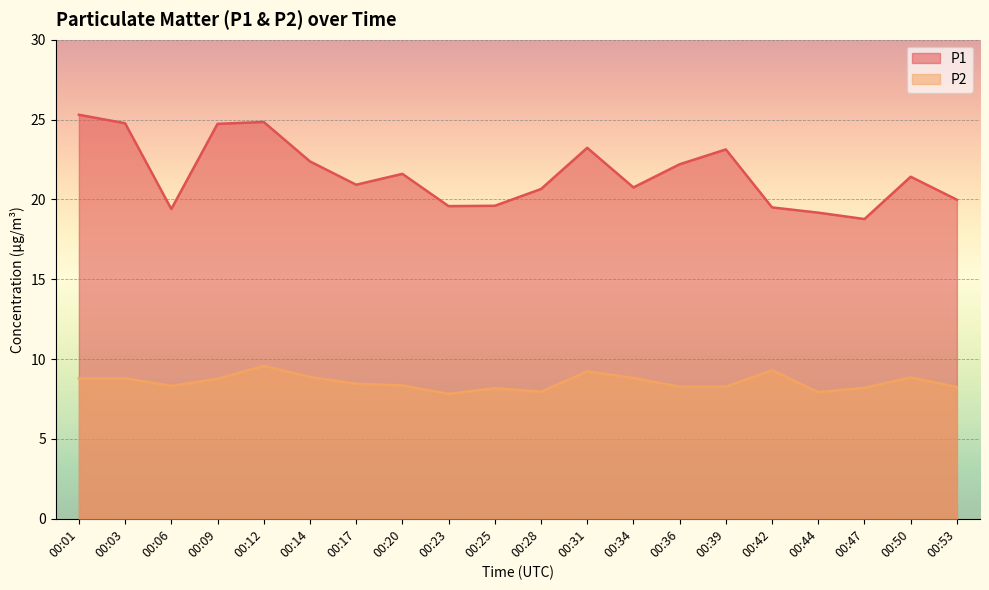

Is it true that P2 equals 8.2 at 00:25?

True